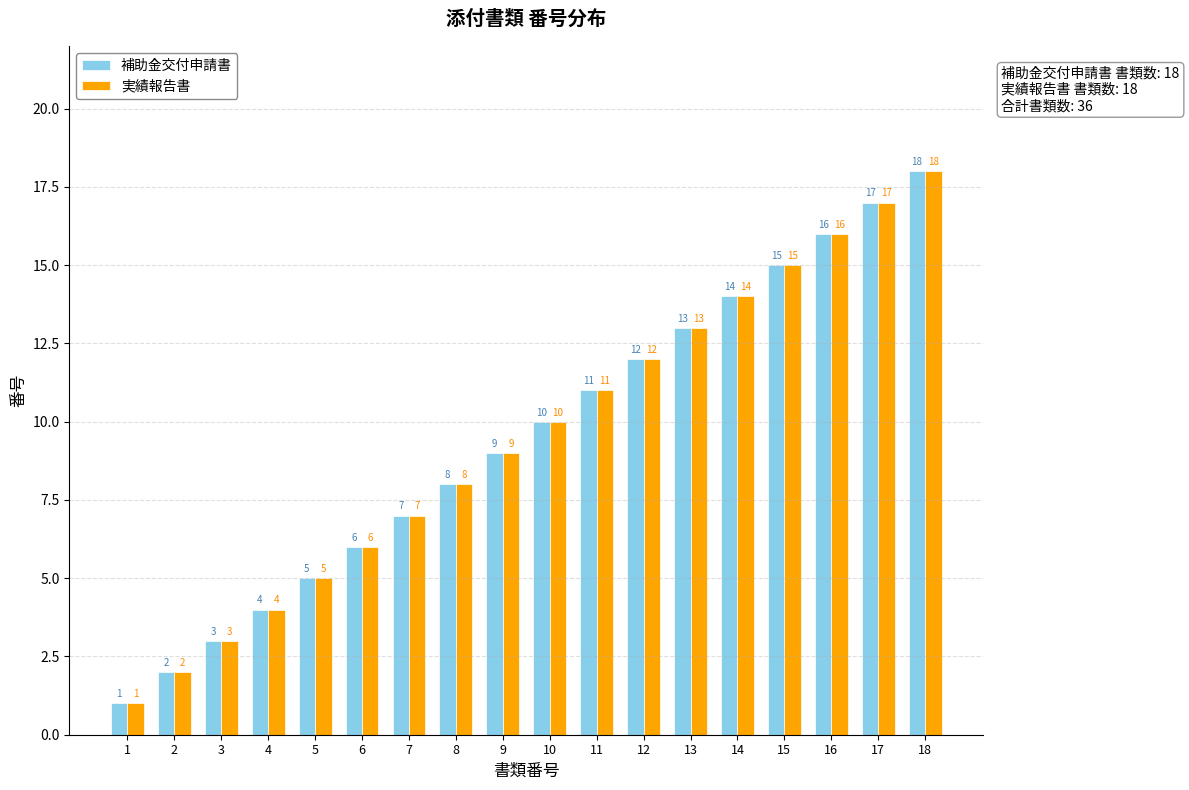

Reading left to right, list all the values displayed in this chart.

補助金交付申請書: 1	2	3	4	5	6	7	8	9	10	11	12	13	14	15	16	17	18
実績報告書: 1	2	3	4	5	6	7	8	9	10	11	12	13	14	15	16	17	18